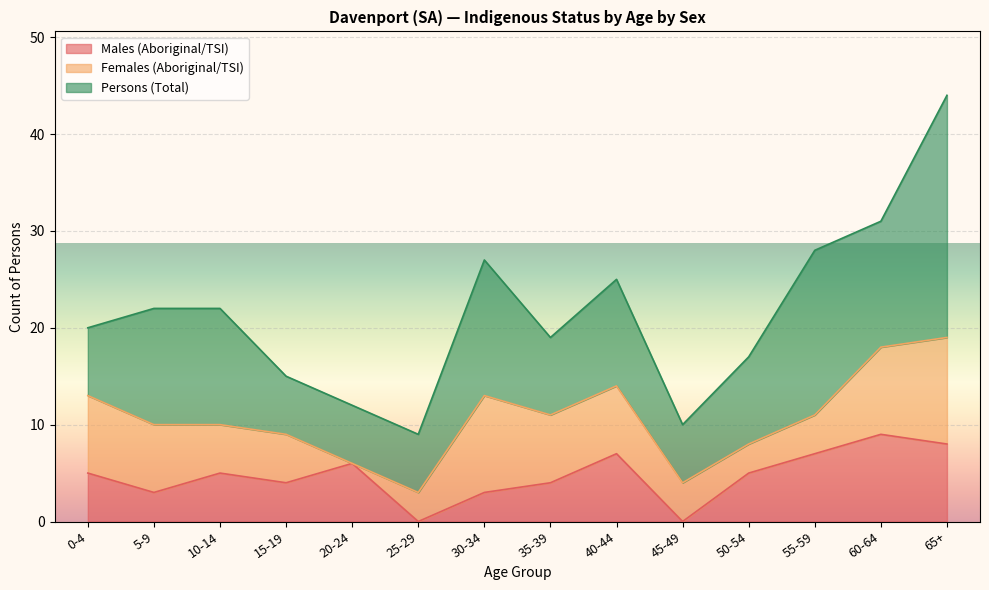

At which category is the sum across all series the highest?

65+